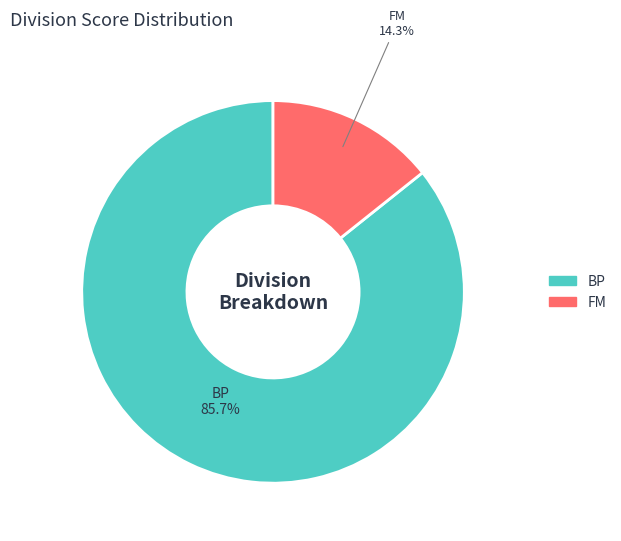

The BP slice represents 86% of the pie. True or false?

True